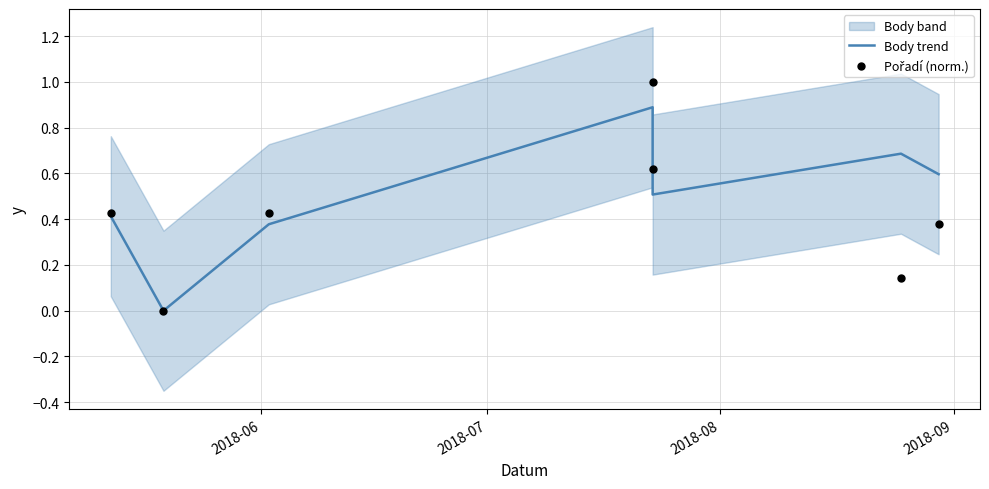

Is the value of Body trend at 6 greater than the value of Pořadí (norm.) at 6?

Yes